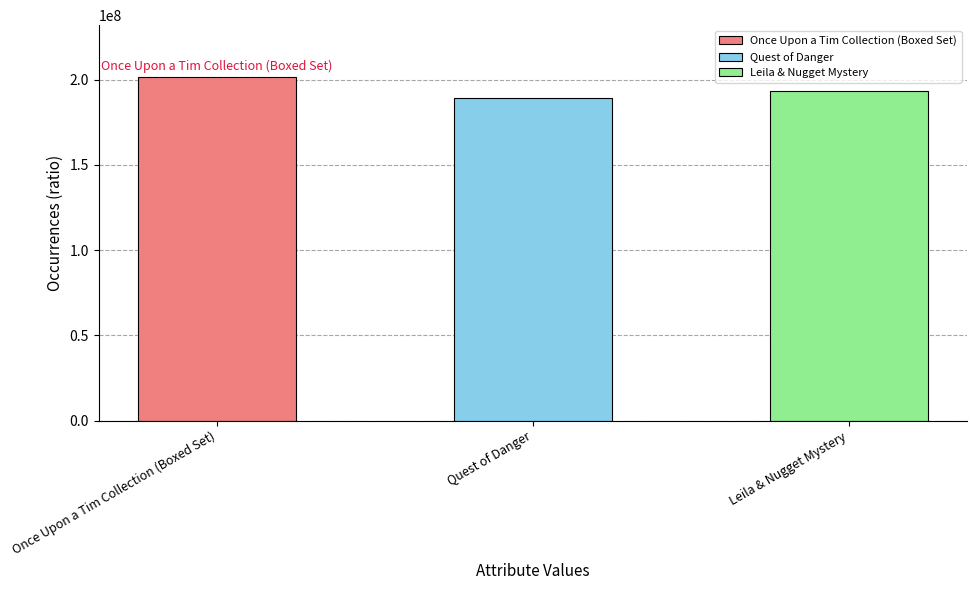

At which label does the data first exceed 193695923?

Once Upon a Tim Collection (Boxed Set)